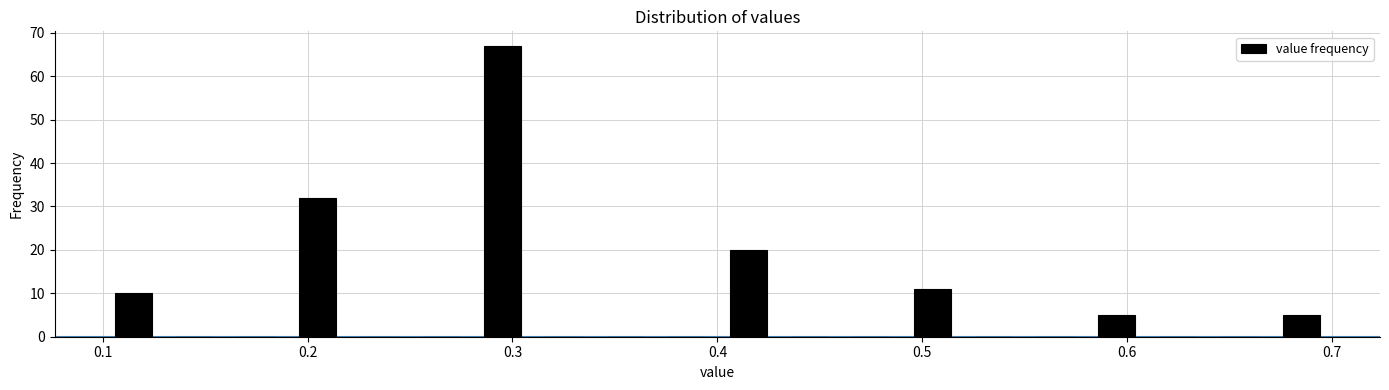

Read against the x-axis, roughly where is the centre of the tallest bar?

0.30